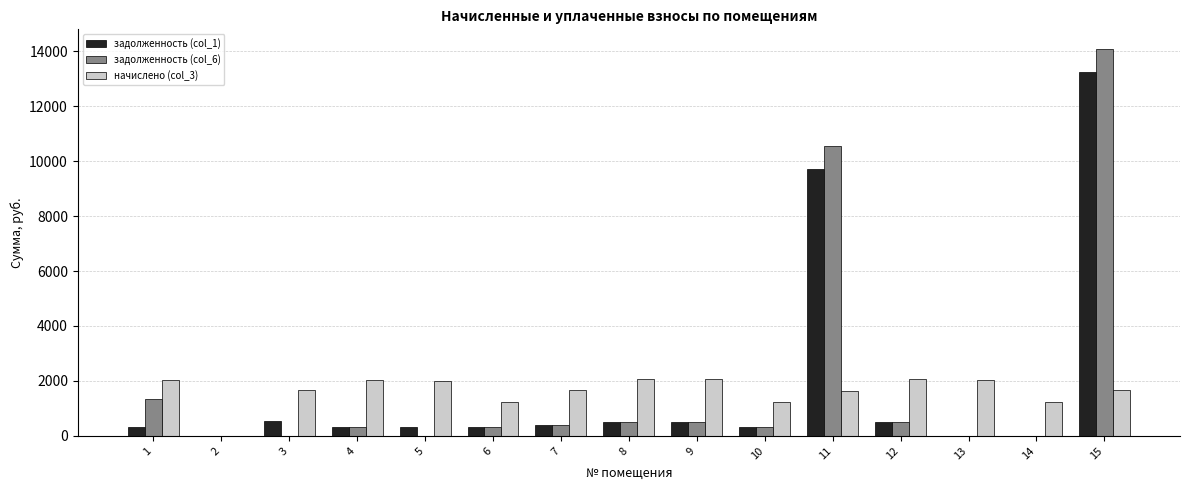

What is the sum of the задолженность (col_1) values at 14 and 11?

9718.9